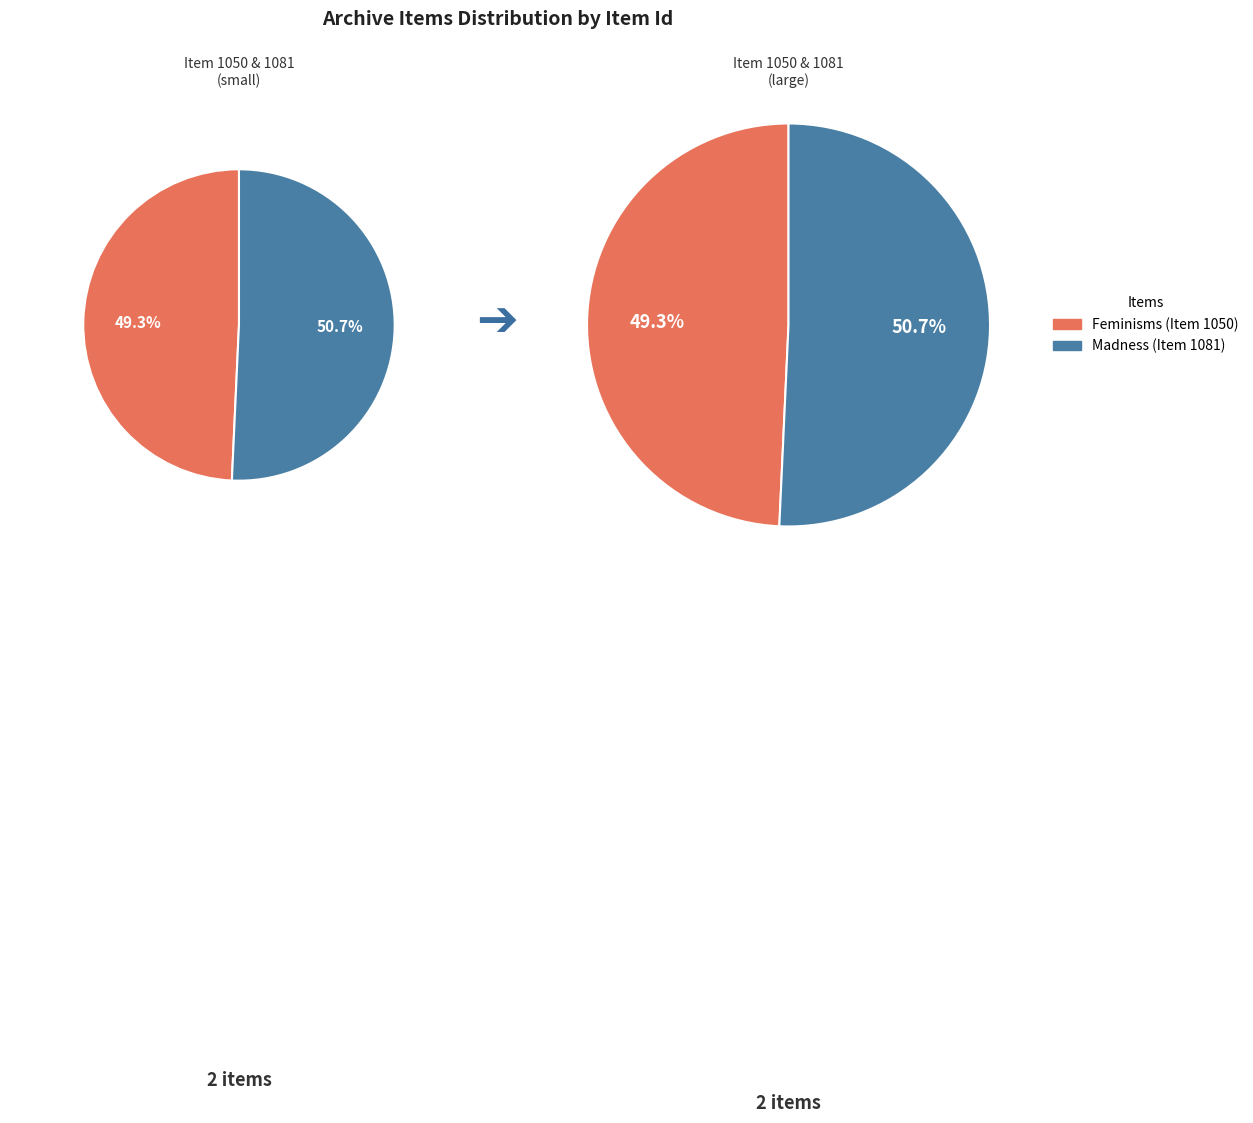

Rank the categories by value from lowest to highest.

Feminisms (Item 1050), Madness (Item 1081)